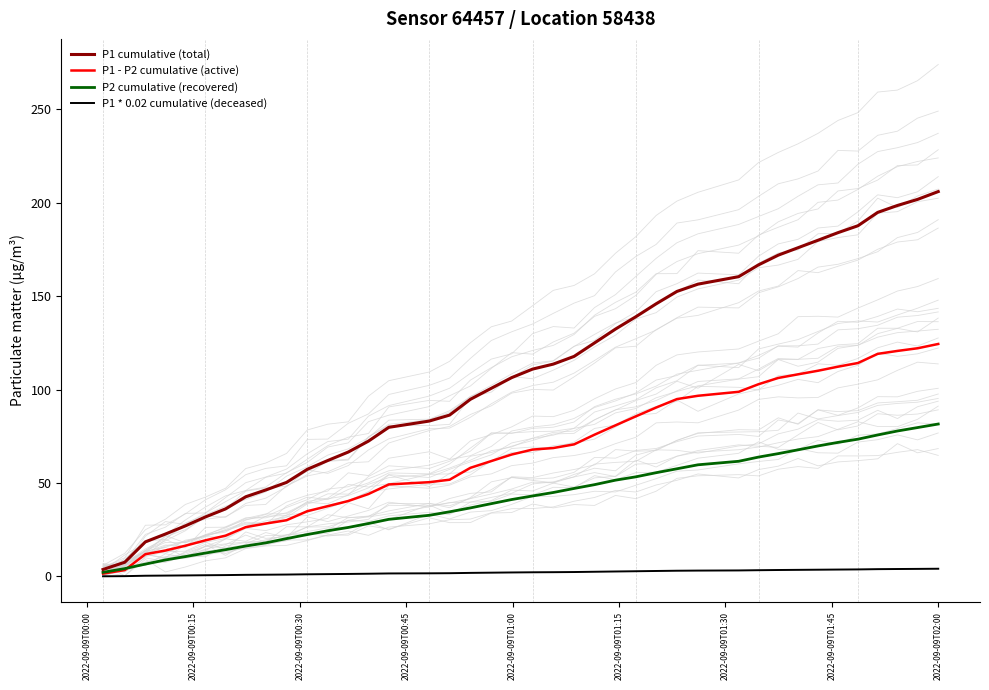

What is the maximum value for P1 - P2 cumulative (active)?

124.4